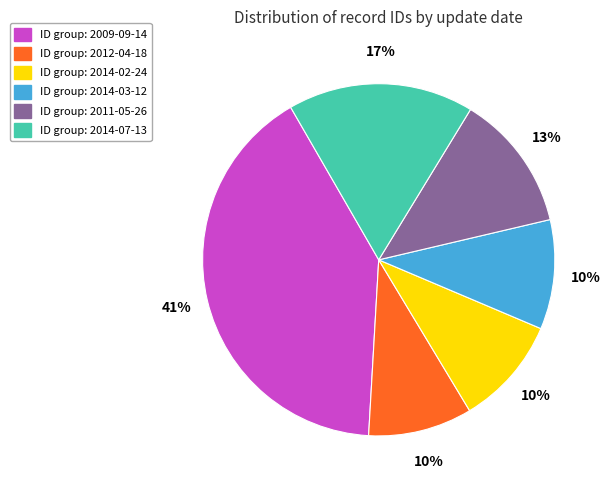

Does any single category account for the majority?

No